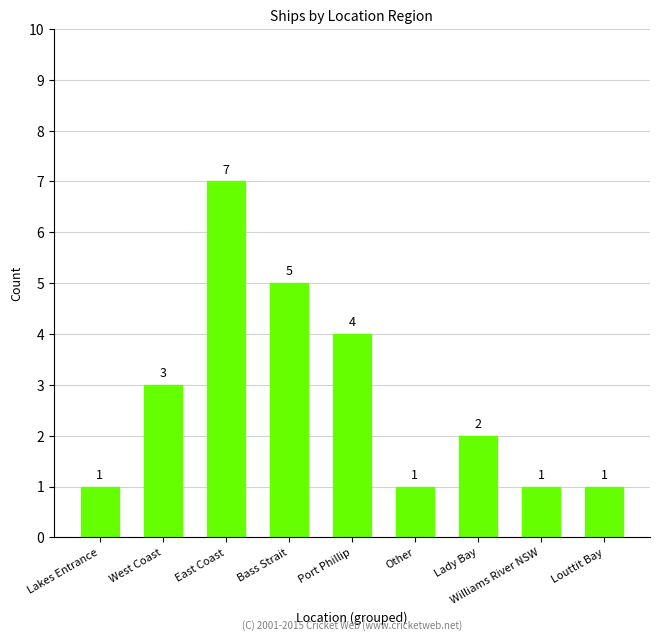

What is the maximum value shown in the chart?

7